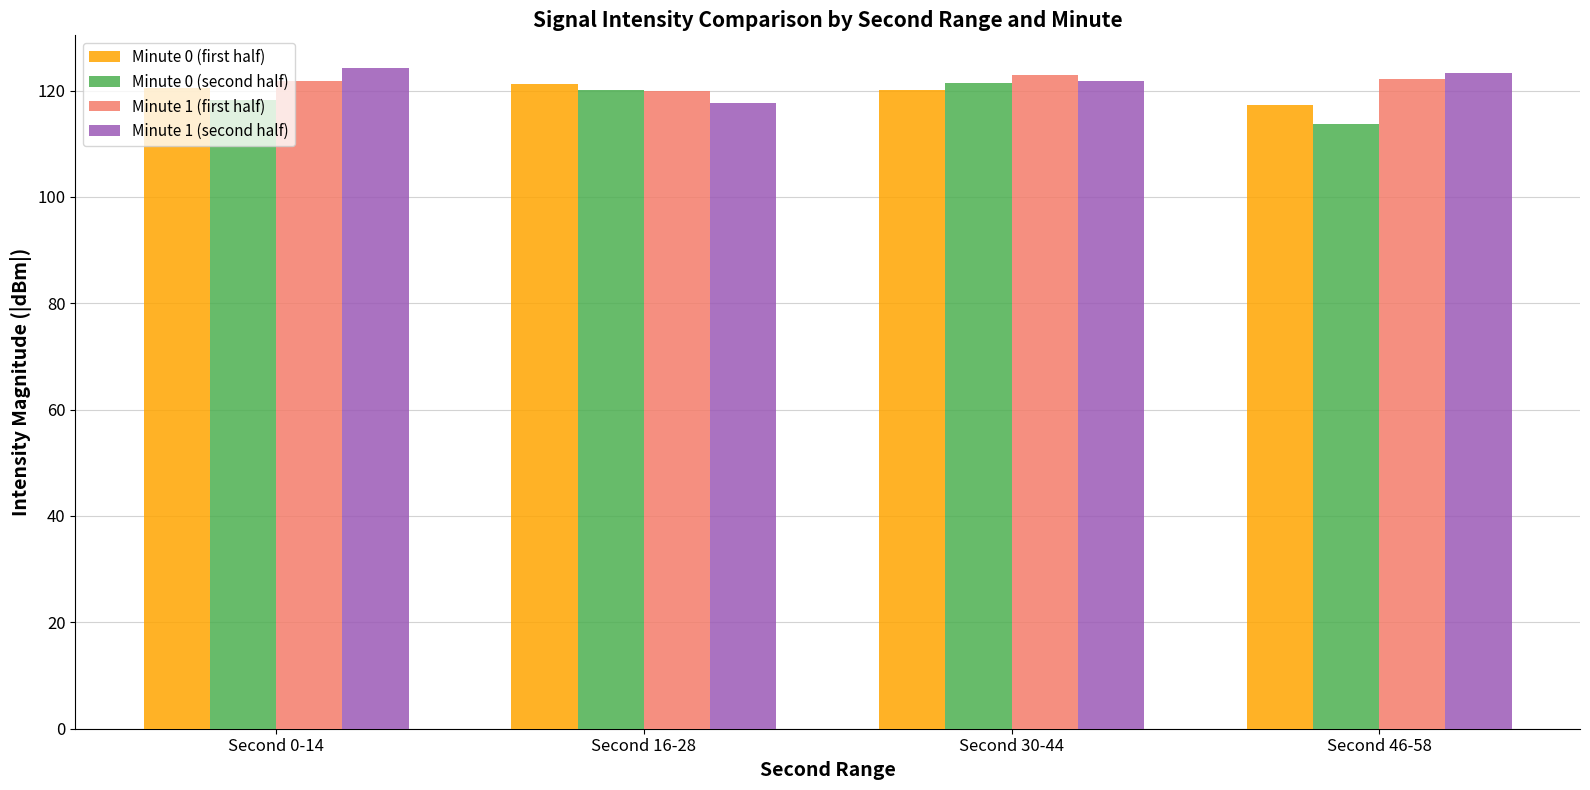

What is the sum of all Minute 0 (first half) values?

479.3